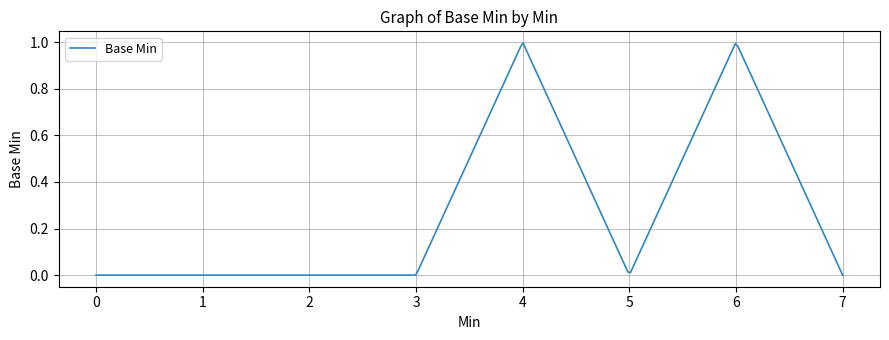

Reading left to right, what are all the values shown in this chart?

0	0	0	0	1	0	1	0